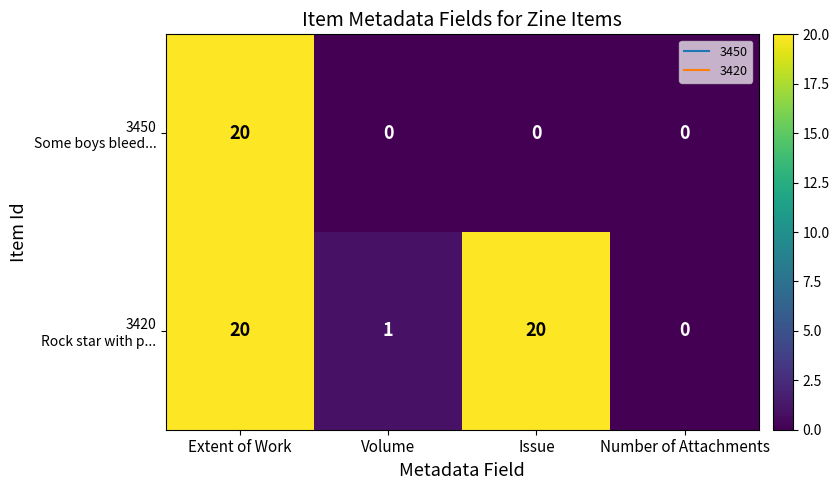

How many distinct data groups are displayed?

2